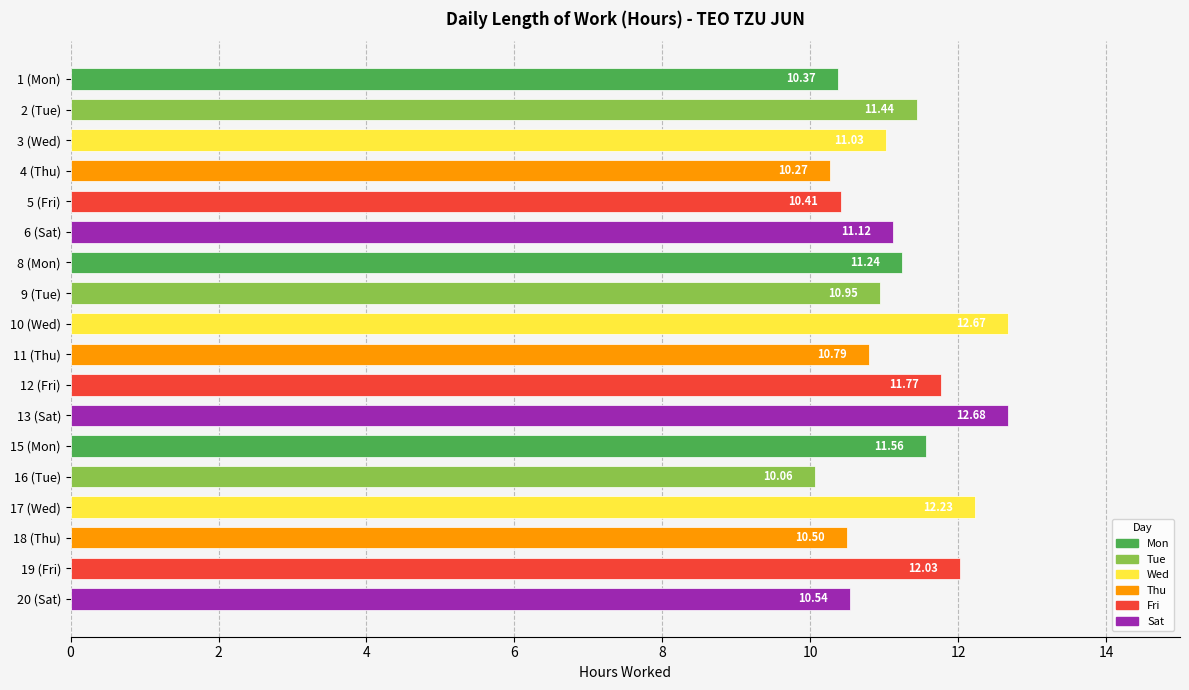

How many values are below 11?

8